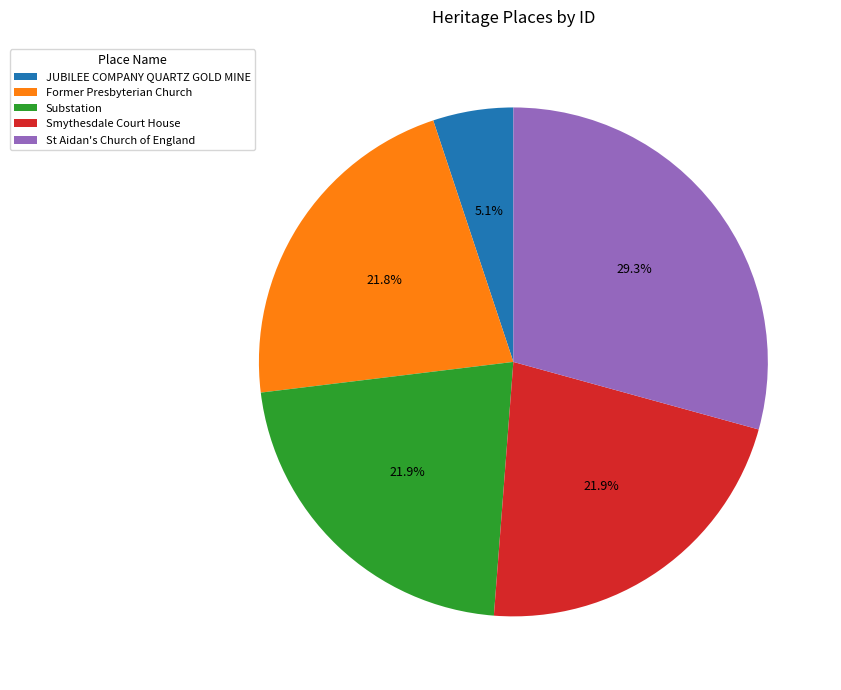

What is the ratio of the value at Former Presbyterian Church to the value at St Aidan's Church of England?

0.7